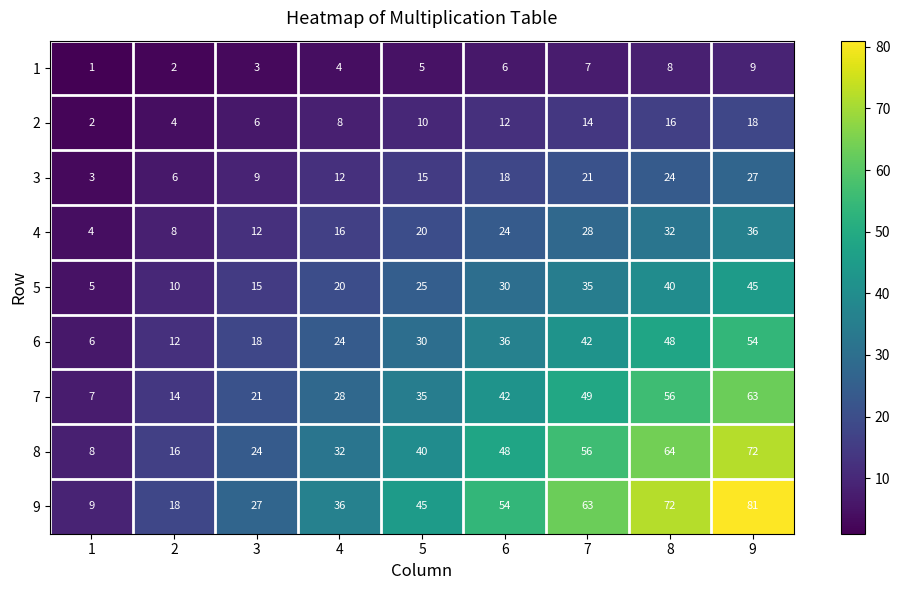

What is the difference between the 9 values at 8 and 2?

54